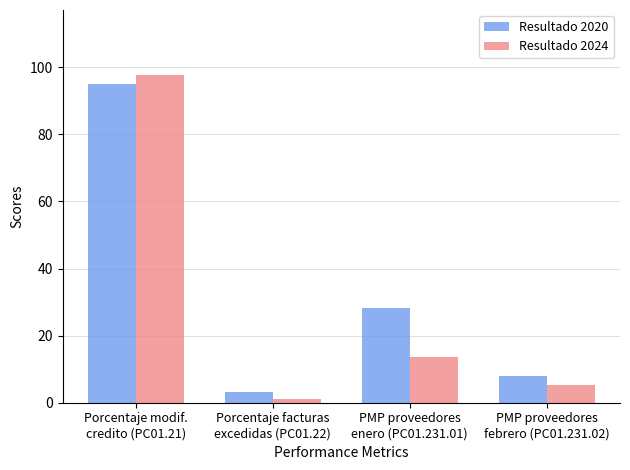

Is it true that Resultado 2024 equals 5.3 at PMP proveedores
febrero (PC01.231.02)?

True